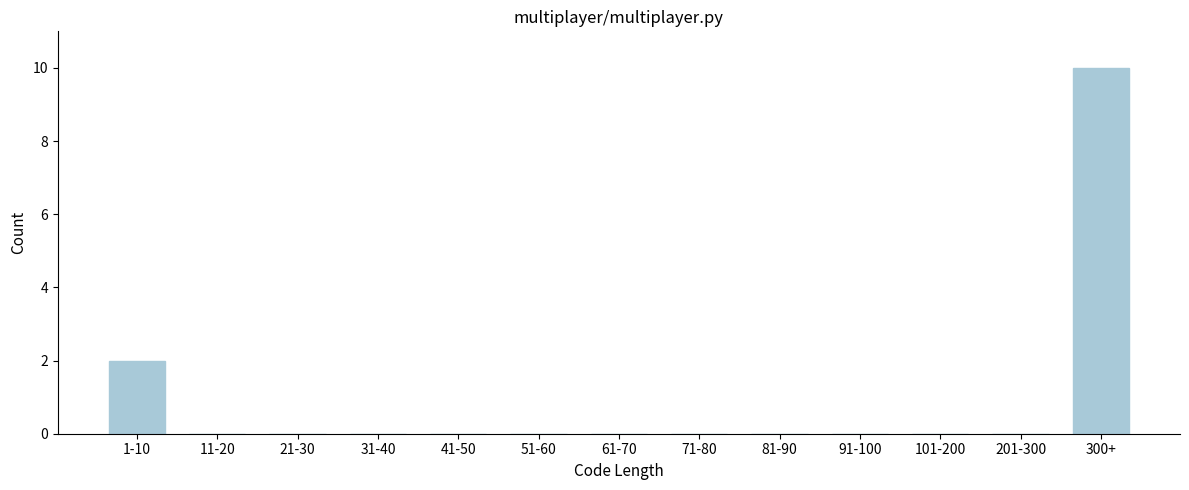

Reading left to right, what are all the values shown in this chart?

1-10=2	11-20=0	21-30=0	31-40=0	41-50=0	51-60=0	61-70=0	71-80=0	81-90=0	91-100=0	101-200=0	201-300=0	300+=10